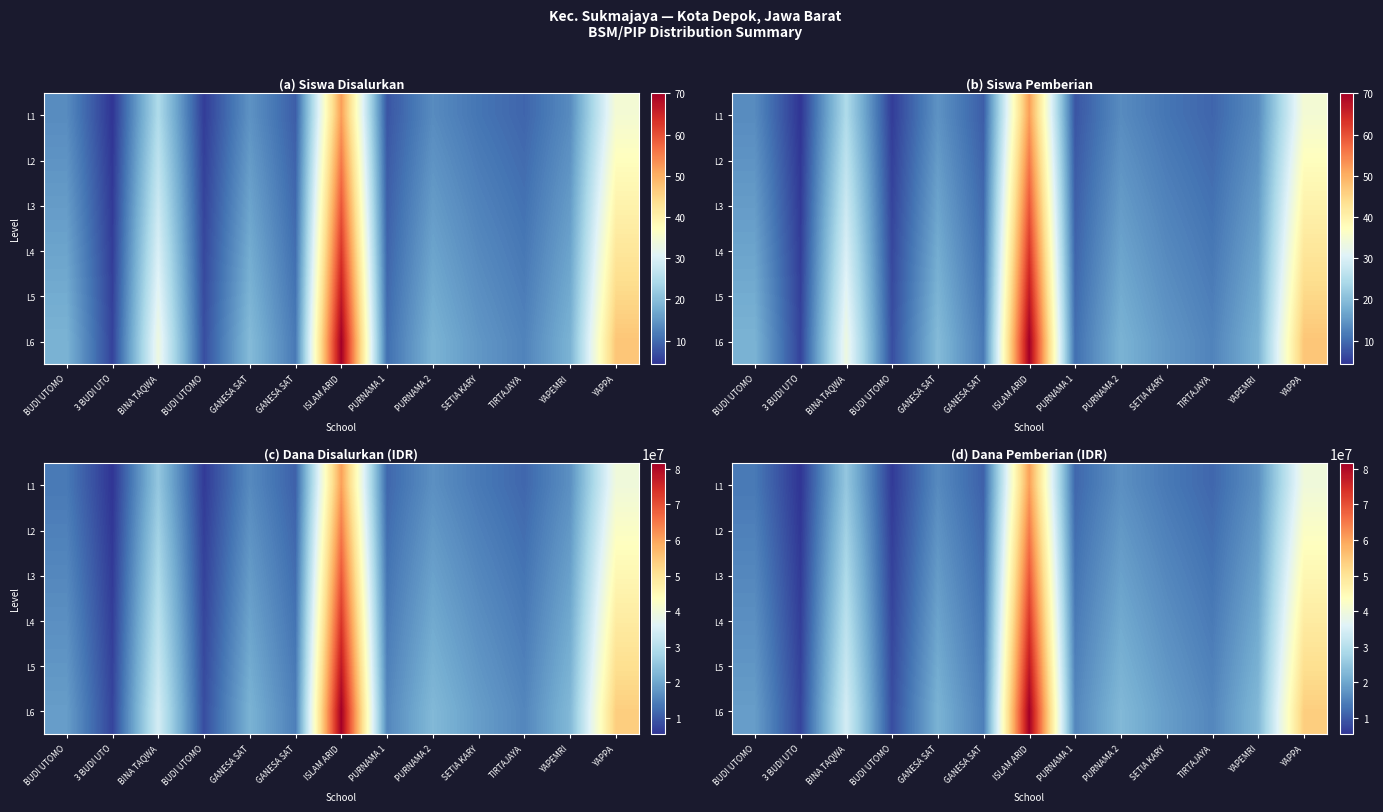

Rank the categories by L6 value from lowest to highest.

3 BUDI UTO, BUDI UTOMO, GANESA SAT, PURNAMA 1, TIRTAJAYA, BUDI UTOMO, SETIA KARY, GANESA SAT, PURNAMA 2, YAPEMRI, BINA TAQWA, YAPPA, ISLAM ARID